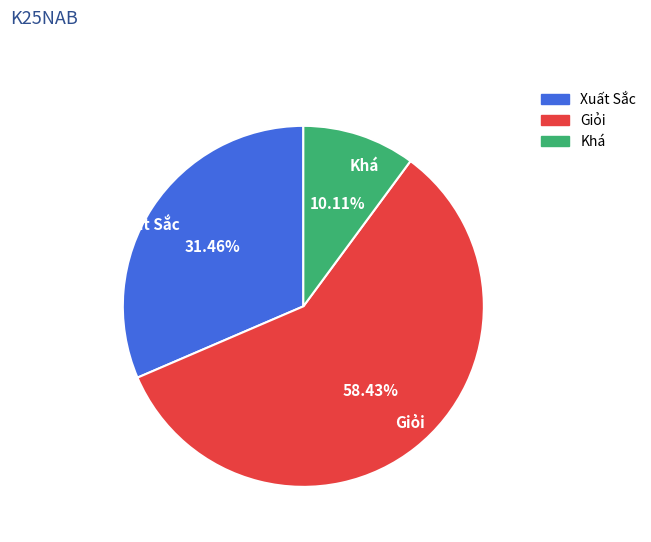

Which has a higher value, Xuất Sắc or Khá?

Xuất Sắc